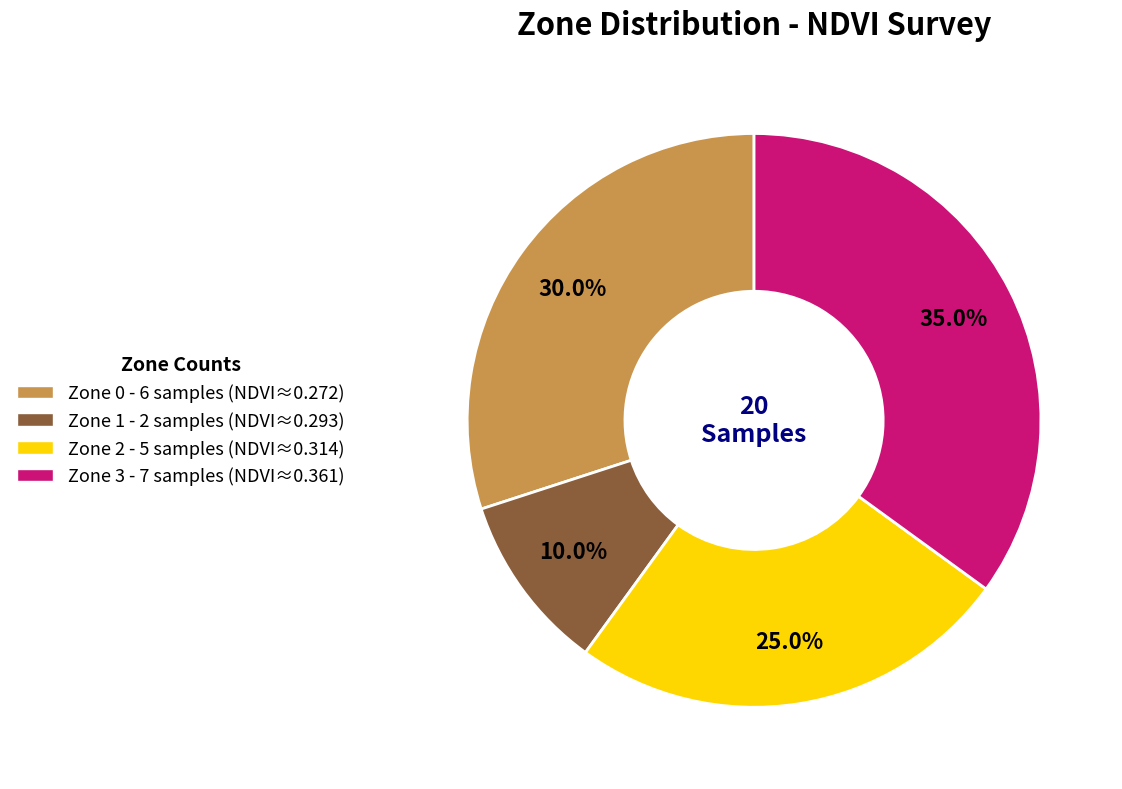

Do Zone 2 and Zone 1 together represent more than half of the pie?

No